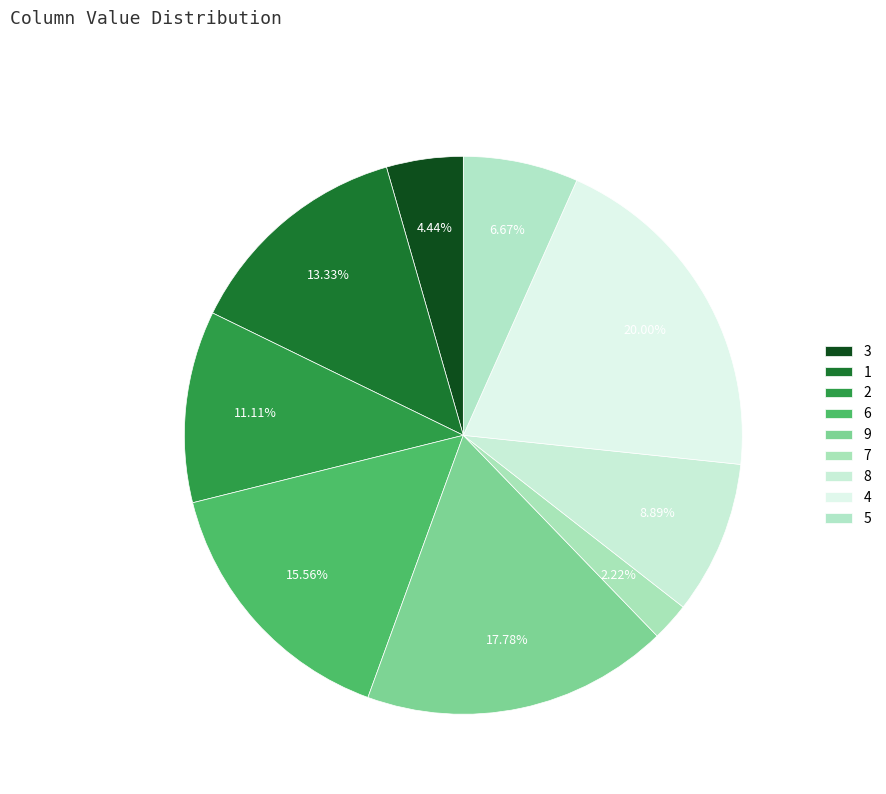

Does 3 represent more than half of the total?

No